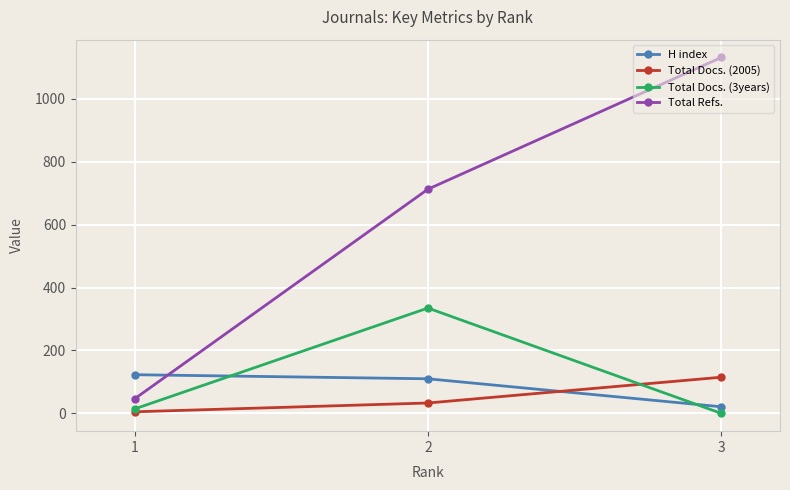

Where is Total Docs. (2005) nearest to the value 60?

2